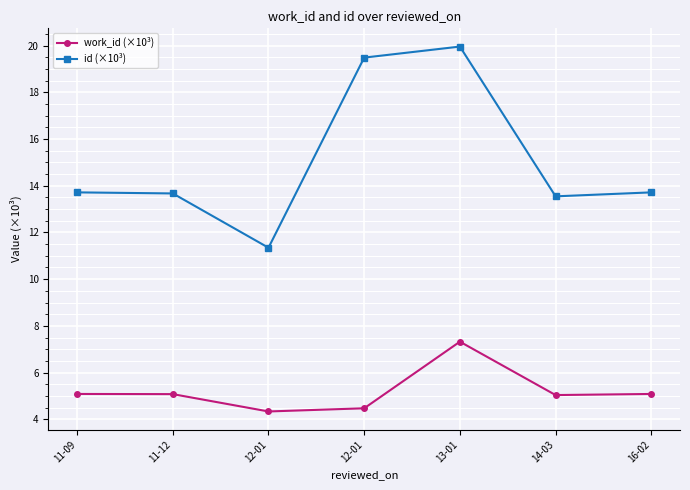

Where is work_id (×10³) nearest to the value 5?

14-03